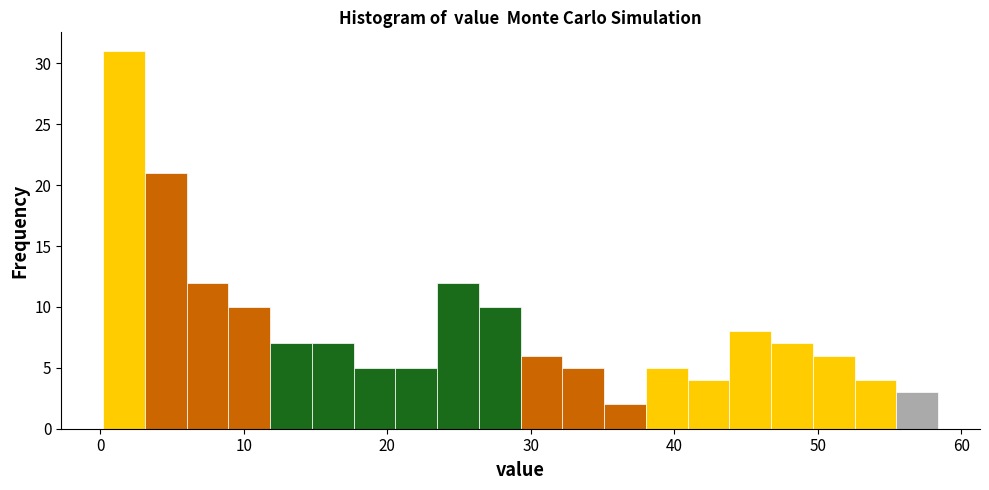

Around what value on the x-axis is the tallest bar? Give the approximate position of its centre, as read against the axis.

2